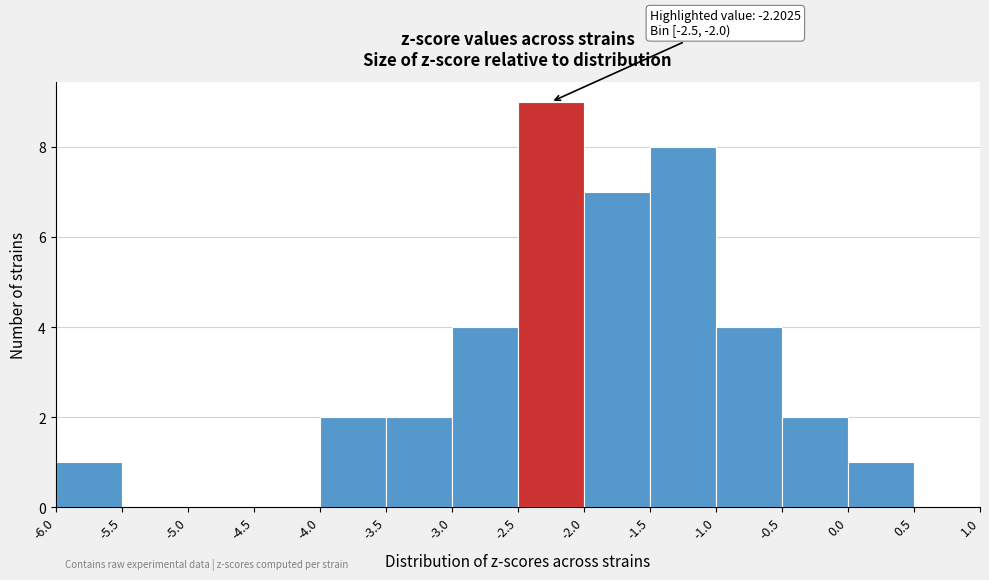

Over which range of the x-axis is the bar tallest?

-2.5 to -2.0